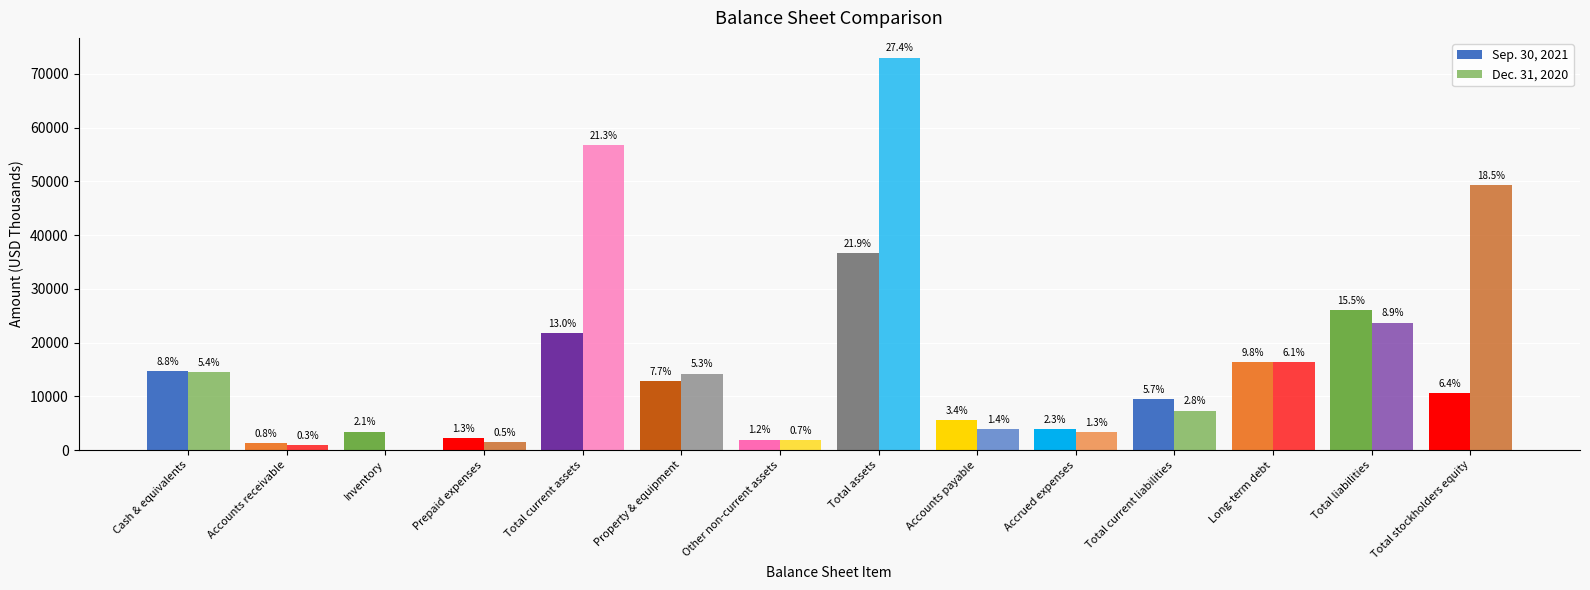

What are all the series names shown in the legend?

Sep. 30, 2021, Dec. 31, 2020